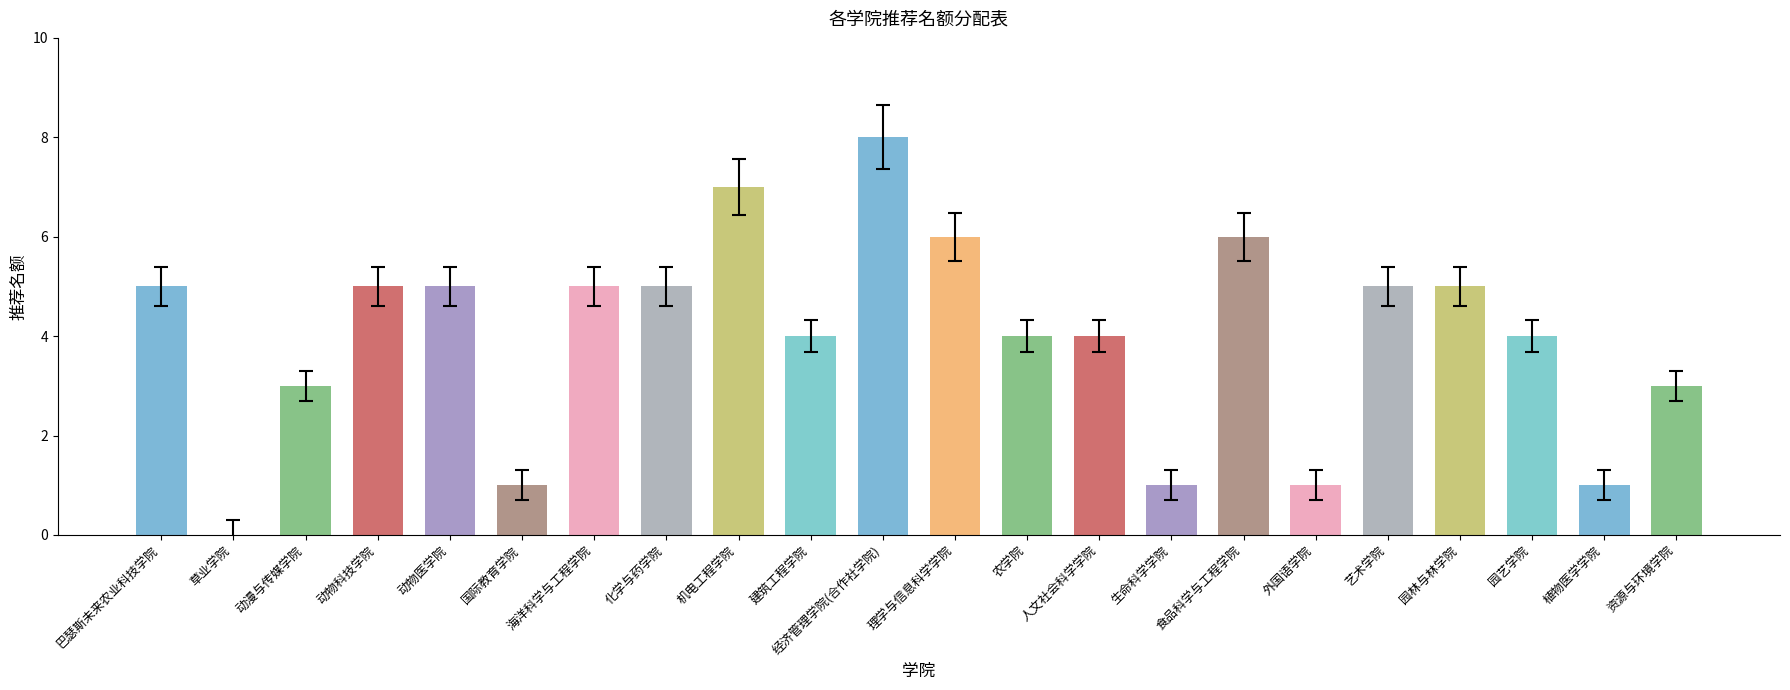

At which category does the chart reach its peak across all series?

经济管理学院(合作社学院)